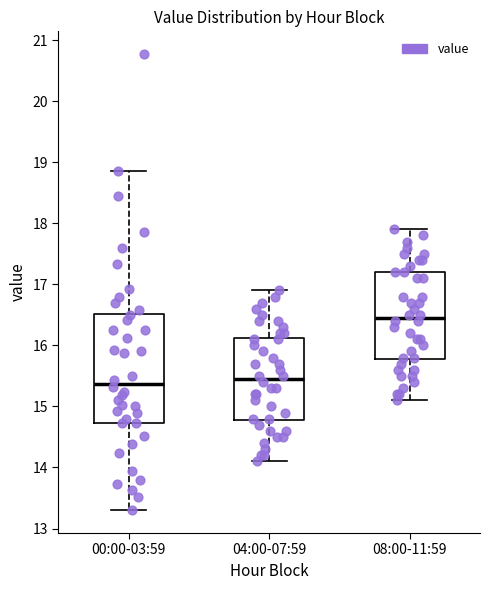

Reading left to right, transcribe this box plot: for each box, give where its median line is, the range the box spans, and where its two whiskers end, as read against the y-axis. The values are not printed on the chart, so give them approximately, as read against the axis.

00:00-03:59: median 15.4, box 14.7 to 16.5, whiskers 13.3 to 18.9
04:00-07:59: median 15.5, box 14.8 to 16.1, whiskers 14.1 to 16.9
08:00-11:59: median 16.5, box 15.8 to 17.2, whiskers 15.1 to 17.9